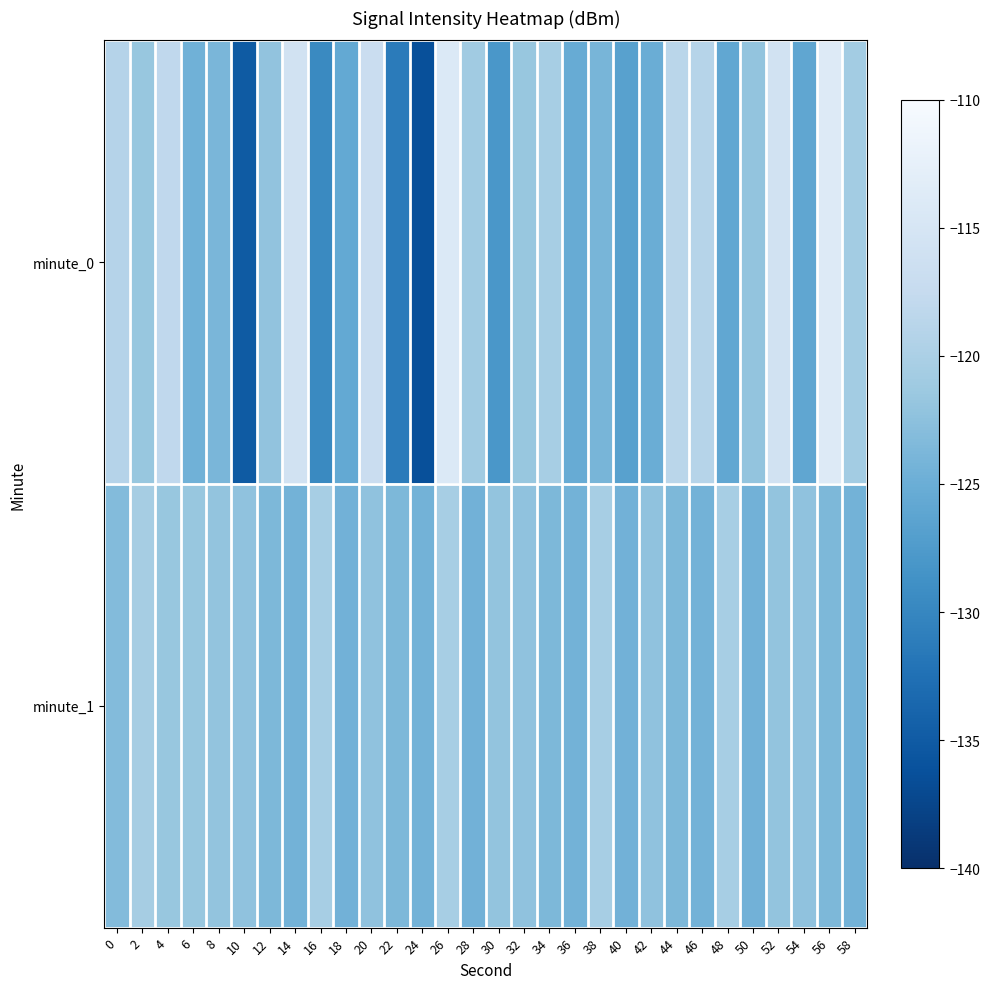

What is the total value across all series at 34?

-244.1